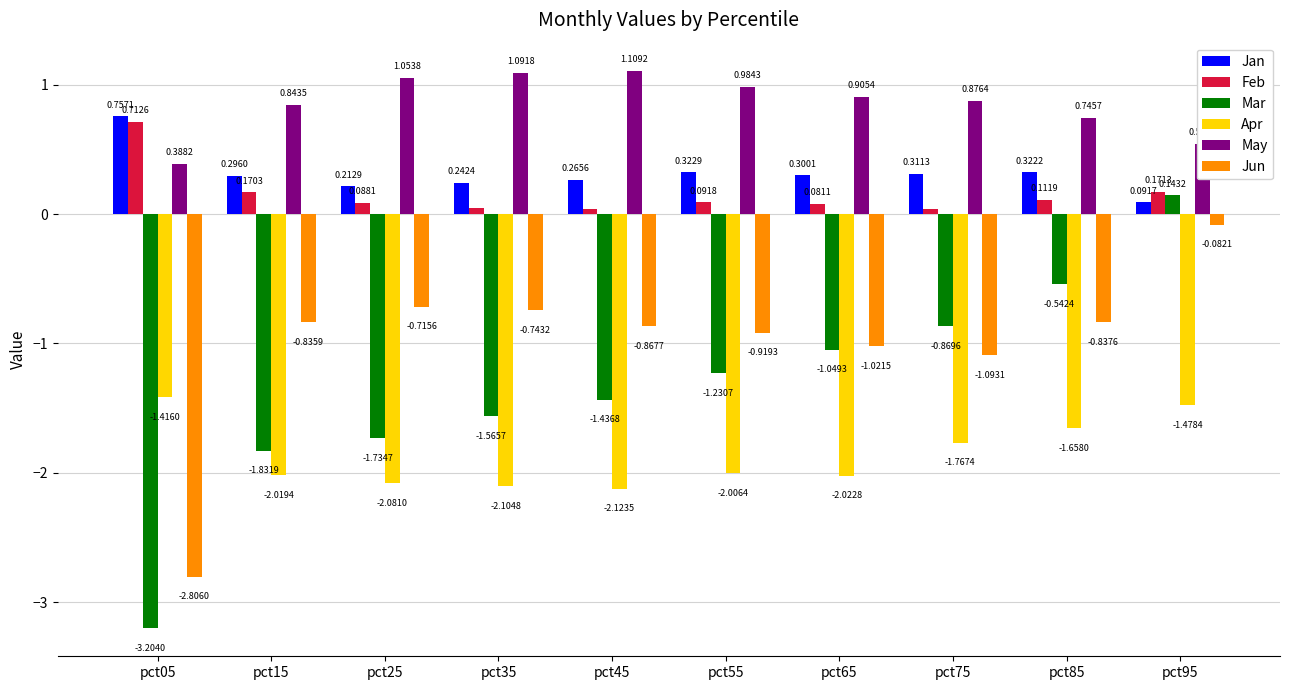

What is the sum of all Feb values?

1.5